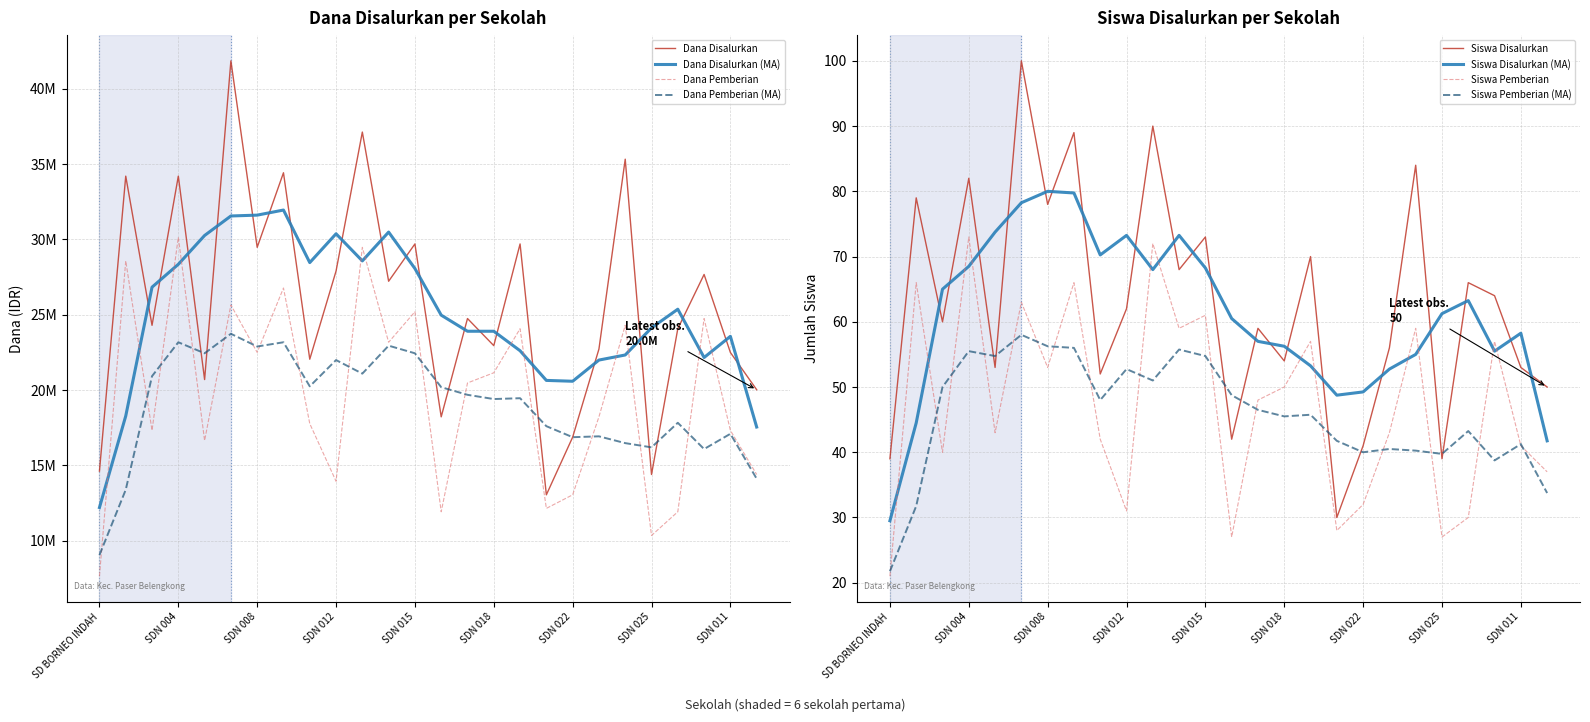

True or false: Siswa Disalurkan and Siswa Pemberian cross at least once.

False